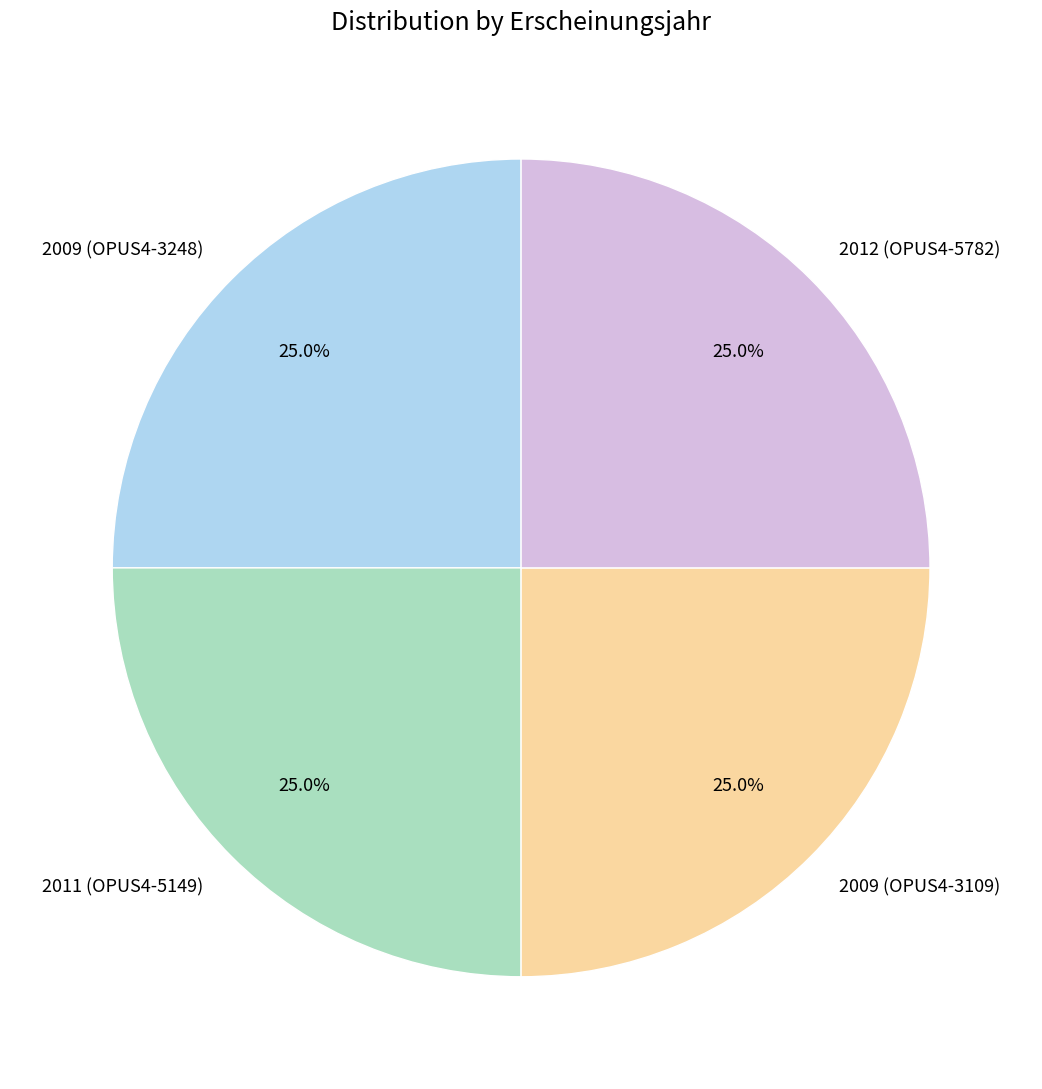

What is the ratio of the value at 2009 (OPUS4-3248) to the value at 2012 (OPUS4-5782)?

1.0